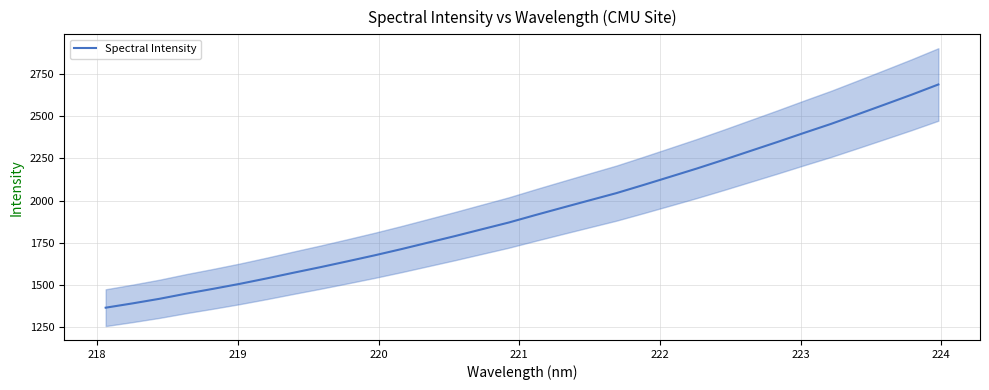

What is the greatest value displayed?

2688.9